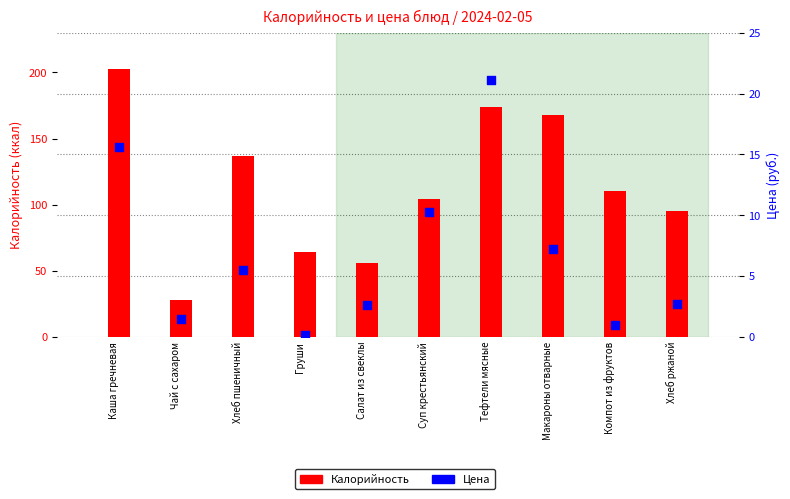

Which series contains the highest Y value?

Калорийность